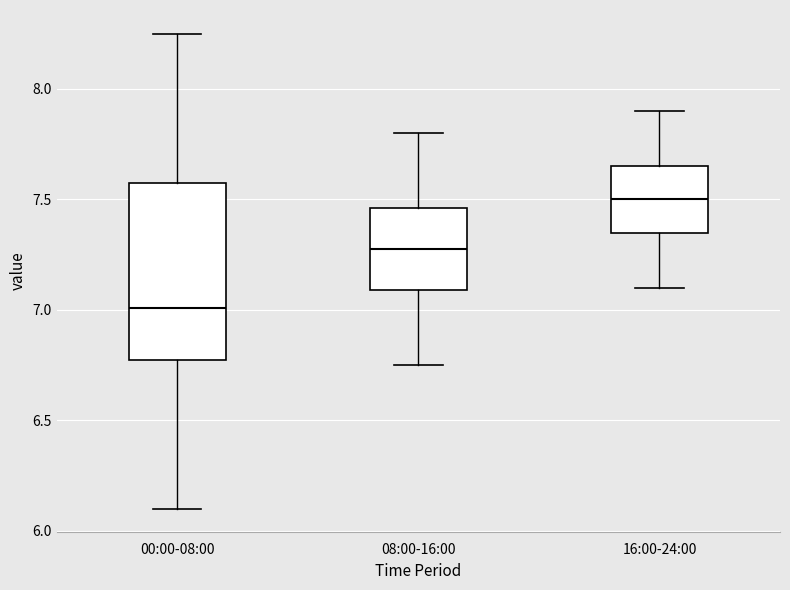

Where does the upper whisker of the box for 08:00-16:00 end on the y-axis? The values are not printed on the chart, so give them approximately, as read against the axis.

7.80